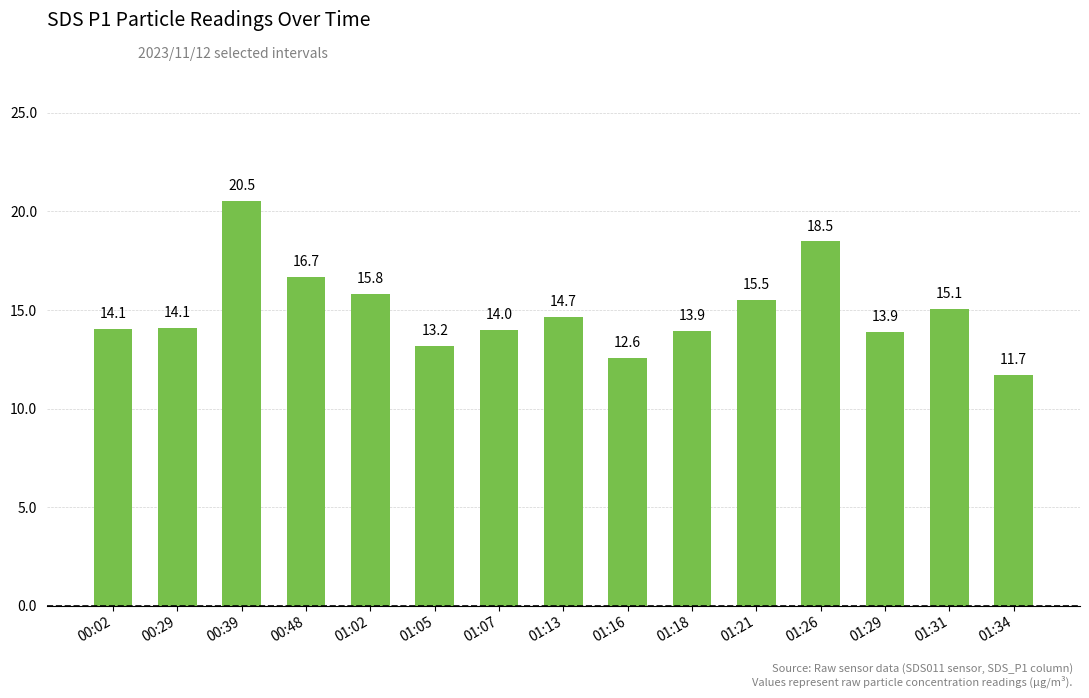

At which category does the chart reach its minimum across all series?

01:34